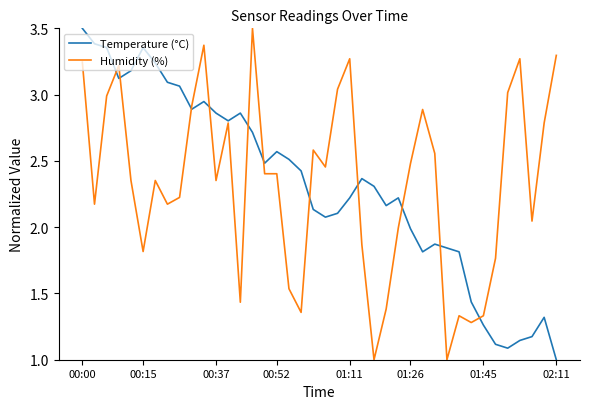

What is the smallest value displayed?

1.0